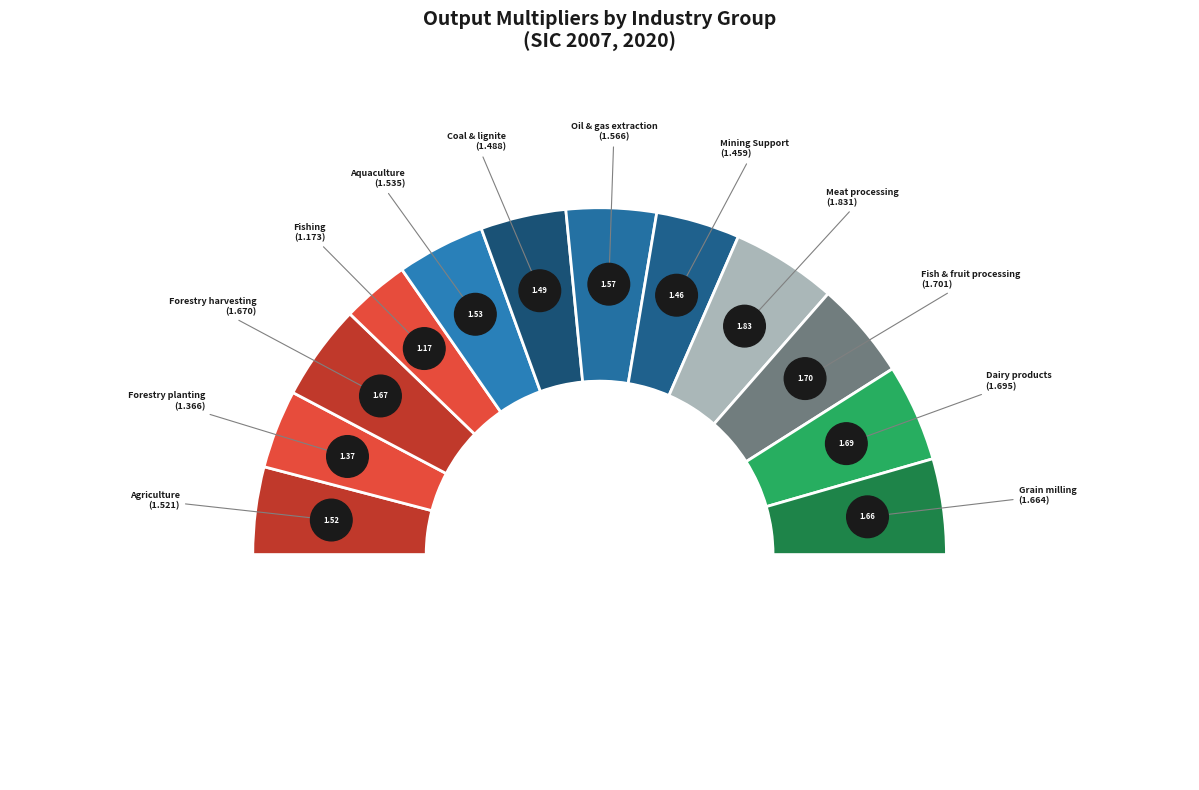

Rank the categories by value from highest to lowest.

Meat processing, Fish & fruit processing, Dairy products, Forestry harvesting, Grain milling, Oil & gas extraction, Aquaculture, Agriculture, Coal & lignite, Mining Support, Forestry planting, Fishing